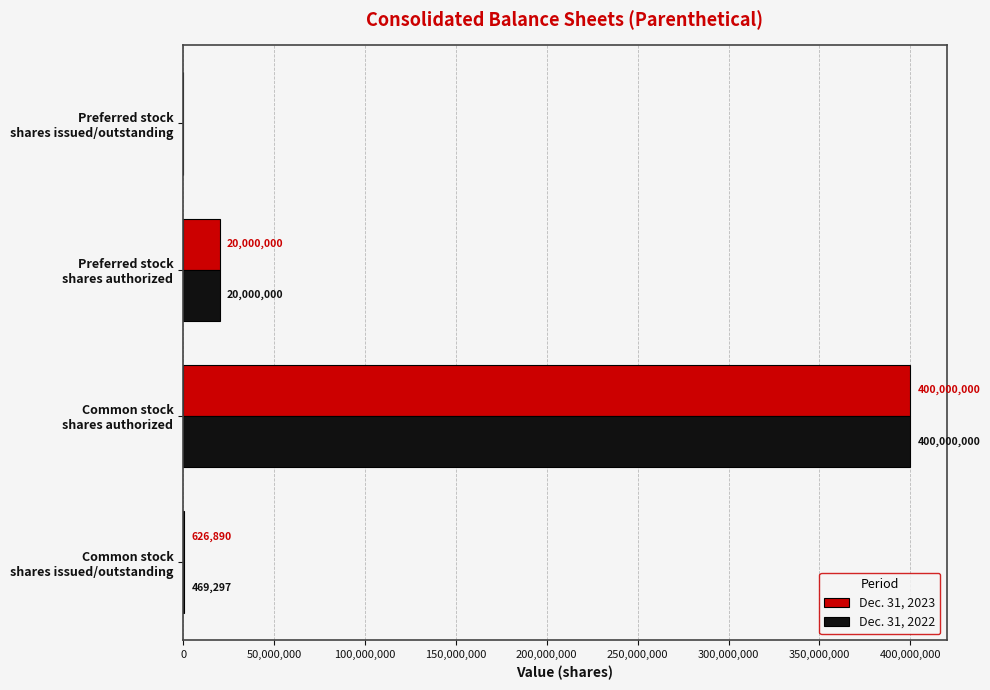

What is the sum of all Dec. 31, 2022 values?

420469297